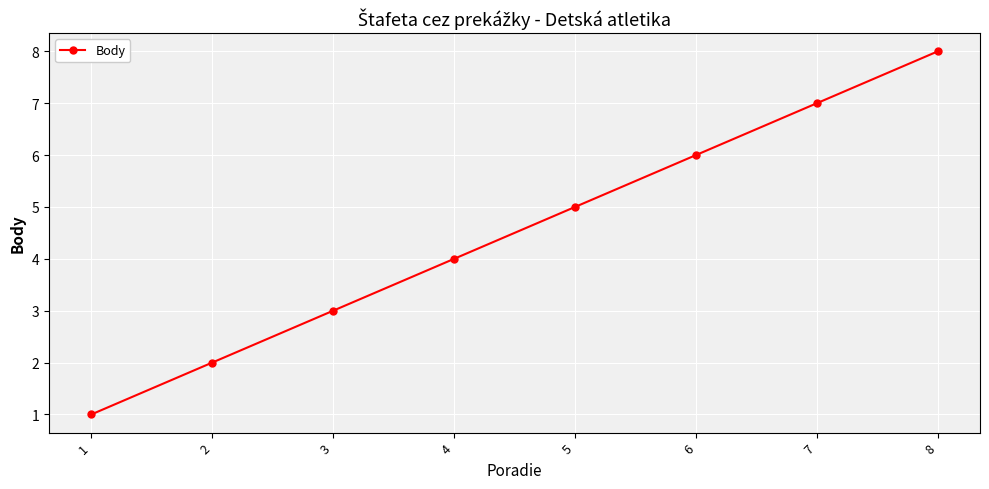

Does the chart display data point markers on the line(s)?

Yes